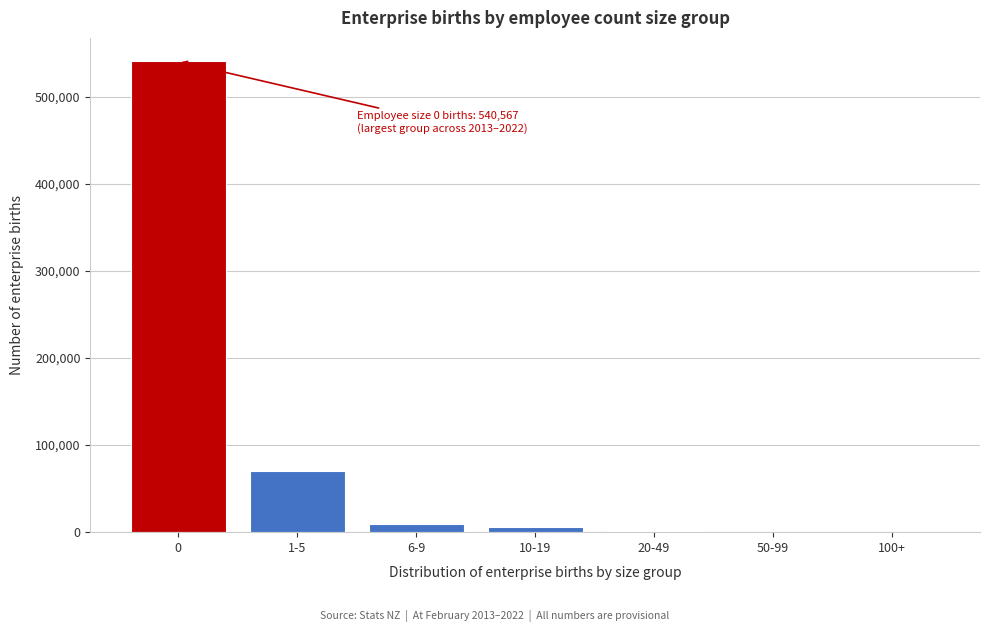

The value at 1-5 is 69762. True or false?

True